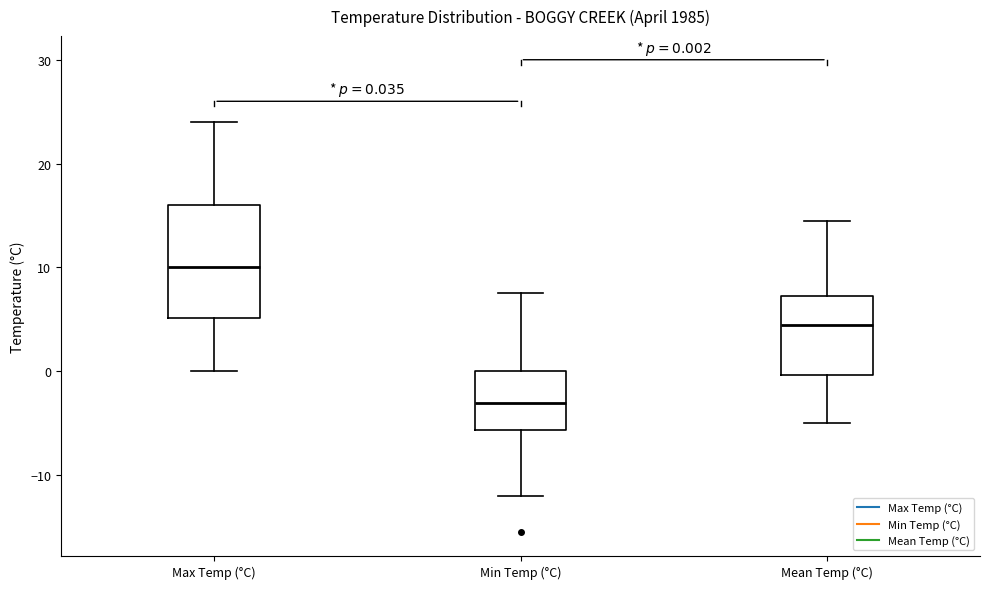

Which box has the lowest median line?

Min Temp (°C)